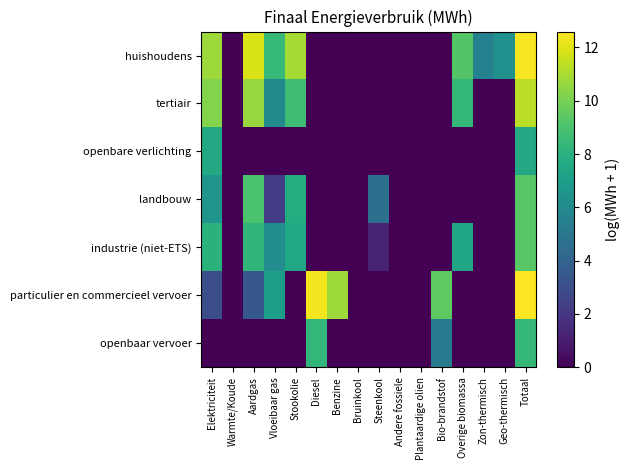

What is the greatest value displayed?

12.6